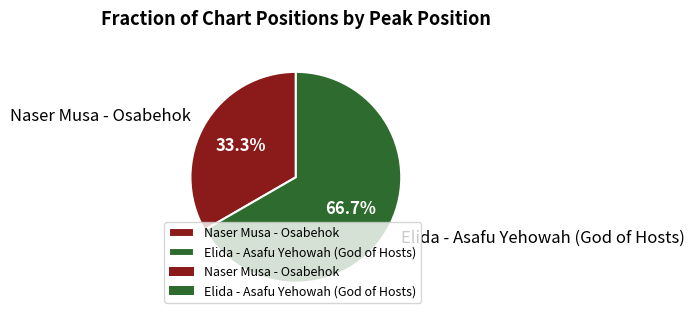

Is it true that Naser Musa - Osabehok is 33% of the pie?

True